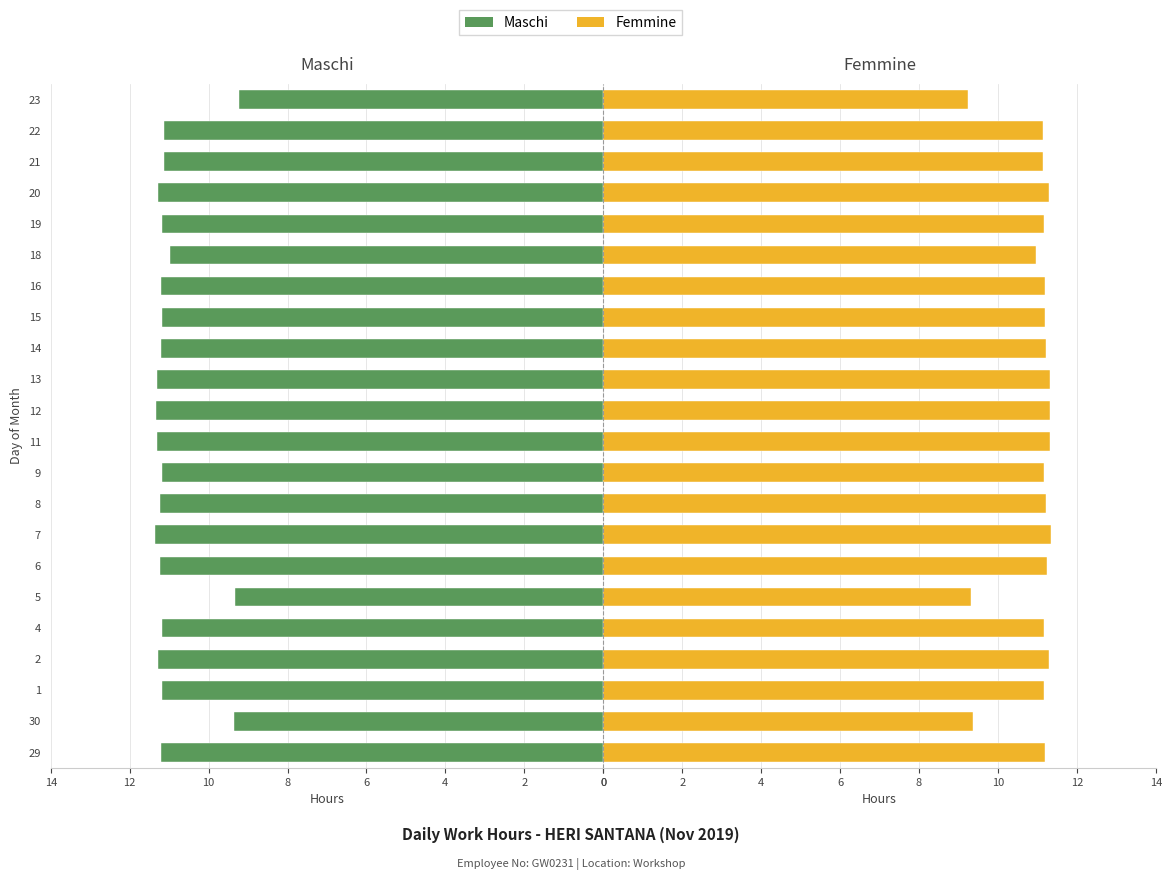

How many series are shown in this chart?

2